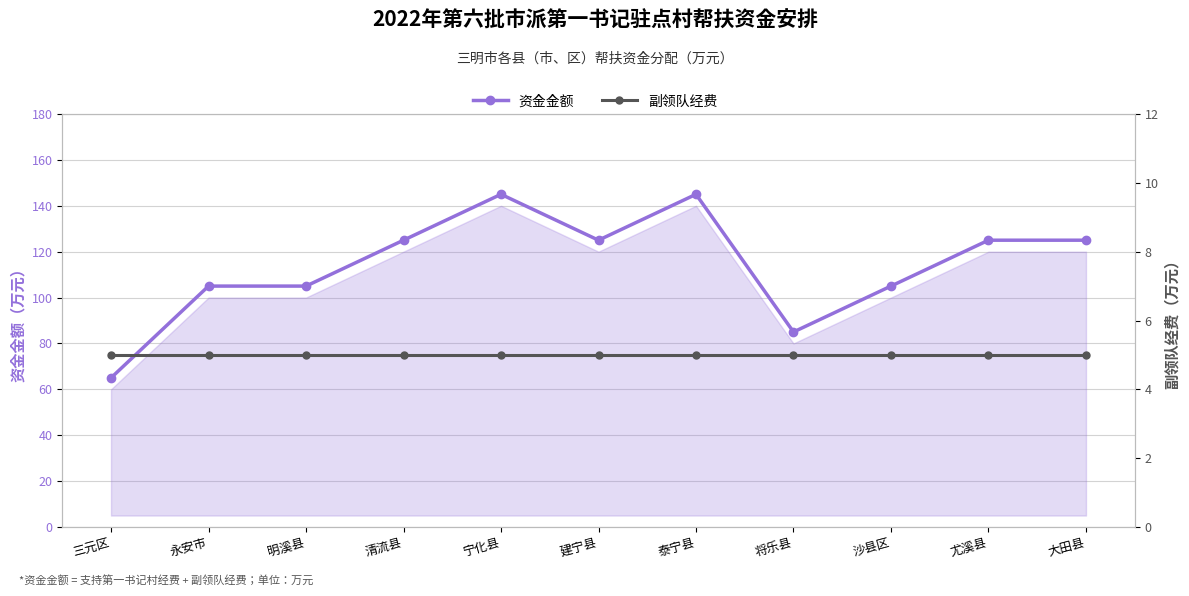

Does the chart display data point markers on the line(s)?

Yes